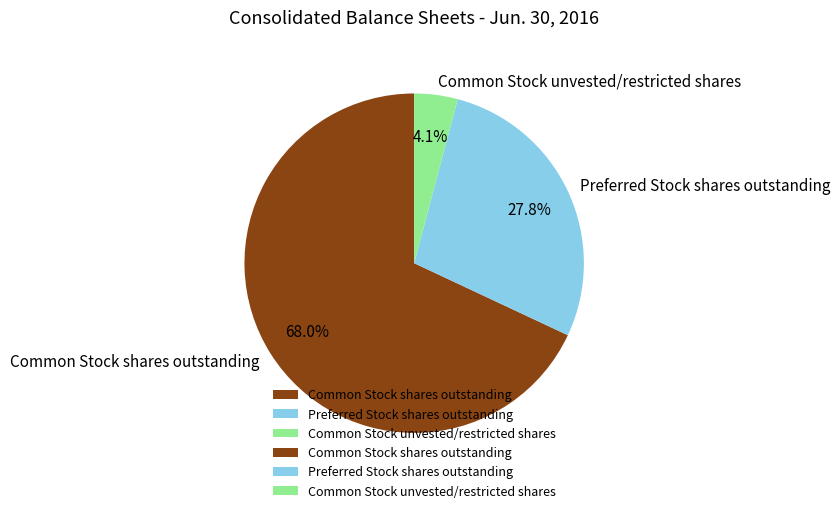

The Common Stock shares outstanding slice represents 68% of the pie. True or false?

True